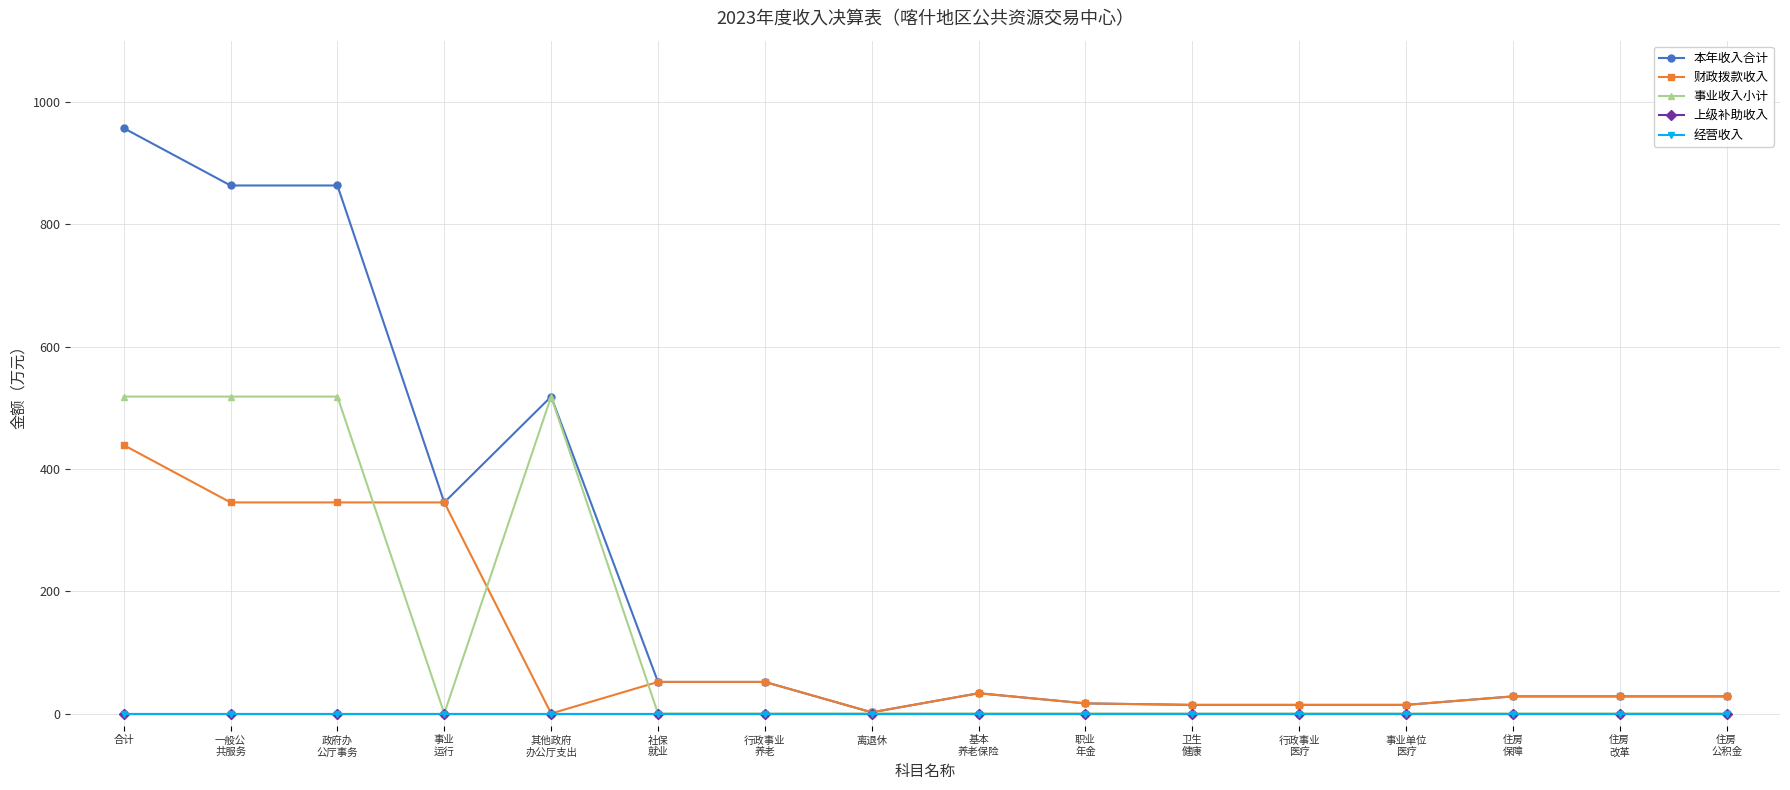

Does the chart have visible grid lines?

Yes